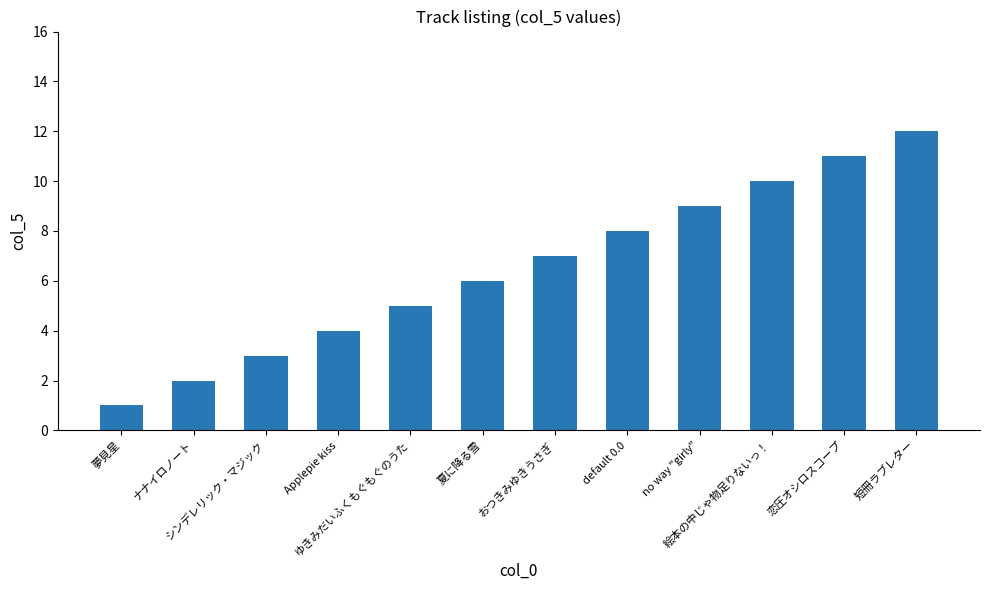

What is the greatest value displayed?

12